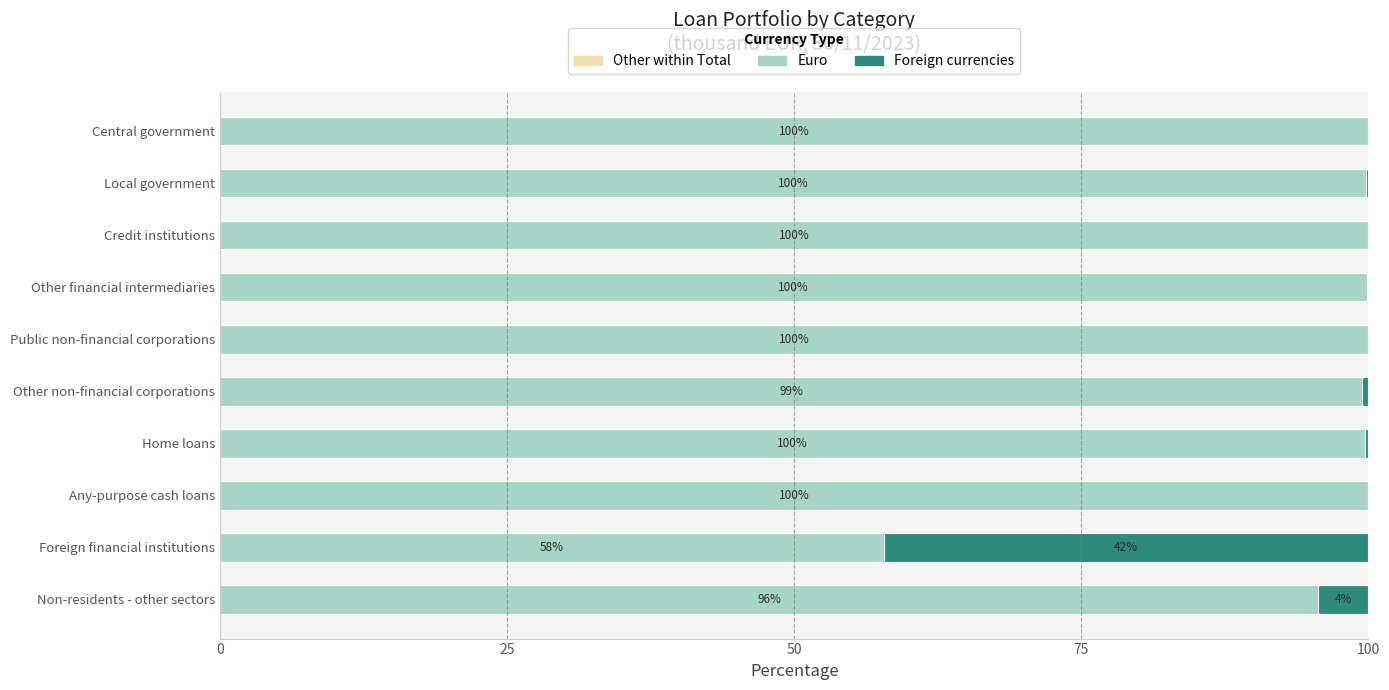

Count the number of categories in the chart.

10